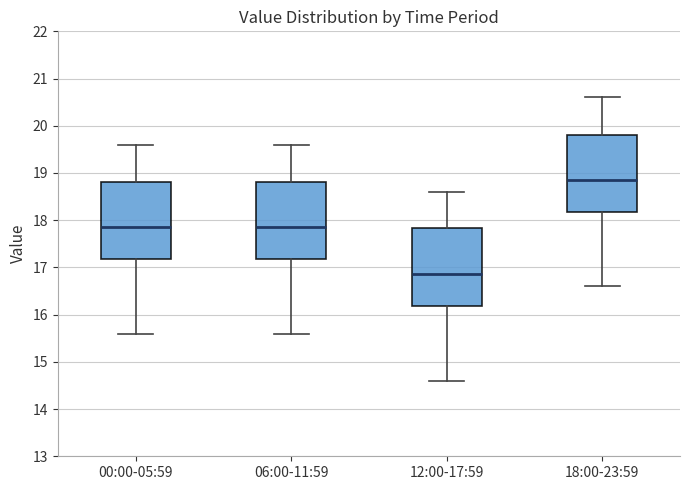

Where does the median line of the box for 18:00-23:59 sit on the y-axis? The values are not printed on the chart, so give them approximately, as read against the axis.

18.9